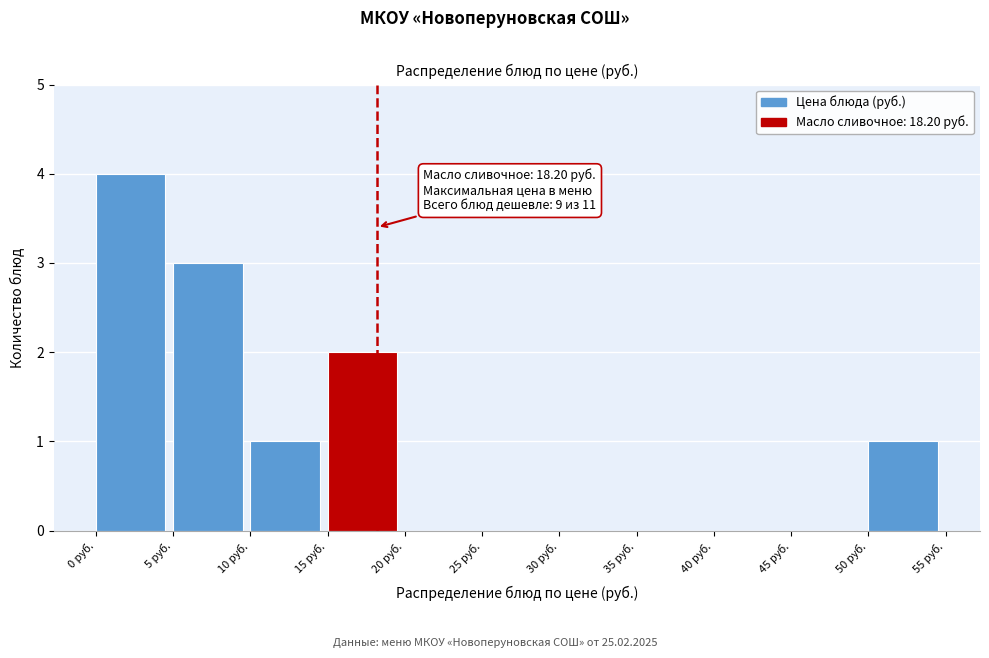

Which range on the x-axis has the tallest bar?

0 to 5